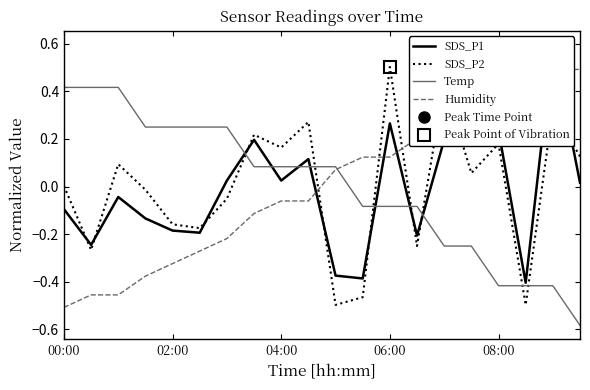

How many distinct data groups are displayed?

4